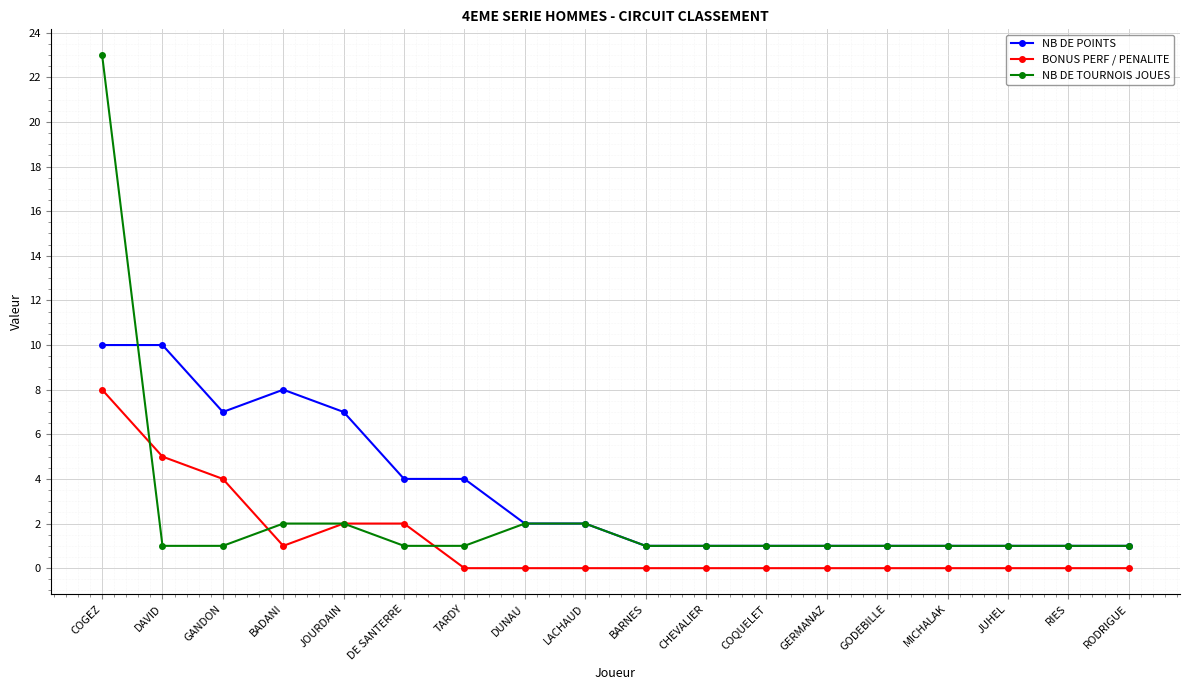

Which category has the highest value across all series?

COGEZ